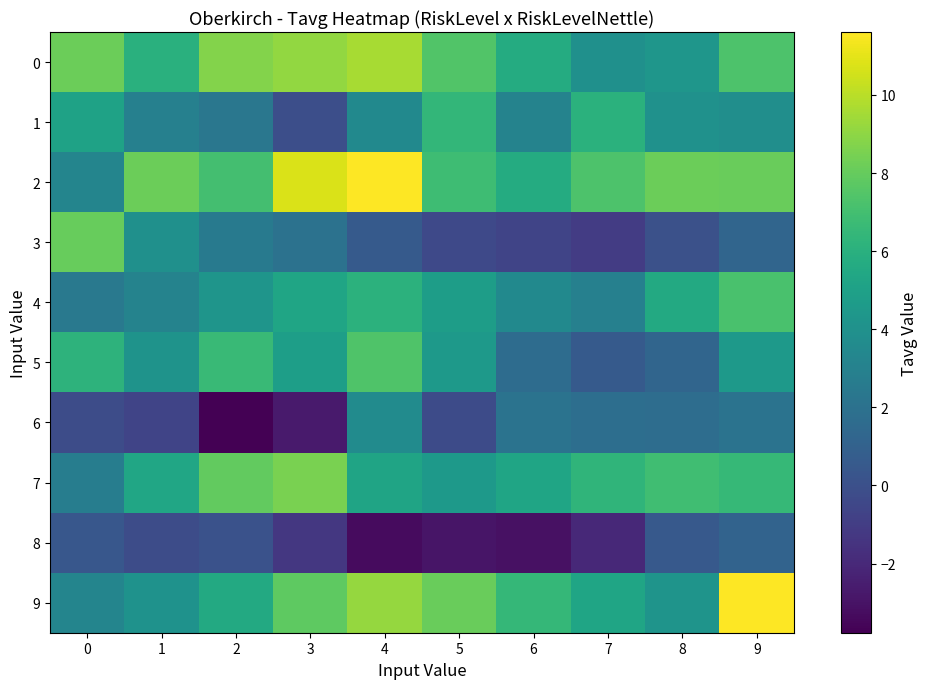

Reading left to right, transcribe all the data shown in this chart.

0: 0=8.2	1=6.0	2=8.7	3=9.1	4=9.6	5=7.5	6=5.7	7=4.0	8=4.3	9=7.3
1: 0=5.1	1=2.9	2=2.3	3=-0.1	4=3.5	5=6.4	6=3.1	7=6.1	8=4.0	9=3.8
2: 0=3.2	1=8.2	2=7.0	3=10.7	4=11.6	5=6.8	6=5.7	7=7.3	8=8.2	9=8.1
3: 0=8.0	1=3.9	2=2.6	3=2.0	4=0.6	5=-0.3	6=-0.6	7=-1.1	8=0.0	9=1.2
4: 0=2.5	1=3.1	2=4.2	3=5.3	4=6.1	5=4.8	6=3.5	7=2.9	8=5.6	9=7.2
5: 0=6.2	1=4.2	2=6.6	3=4.8	4=7.3	5=4.5	6=1.7	7=0.6	8=1.2	9=4.5
6: 0=-0.2	1=-0.6	2=-3.8	3=-2.6	4=3.7	5=-0.2	6=2.1	7=1.8	8=1.8	9=2.1
7: 0=2.8	1=5.3	2=7.9	3=8.5	4=5.2	5=4.5	6=5.3	7=6.3	8=6.9	9=6.5
8: 0=0.4	1=-0.2	2=0.1	3=-1.3	4=-3.3	5=-2.9	6=-3.1	7=-2.0	8=0.5	9=1.1
9: 0=3.2	1=4.1	2=5.6	3=7.8	4=9.2	5=8.1	6=6.5	7=5.3	8=4.2	9=11.6